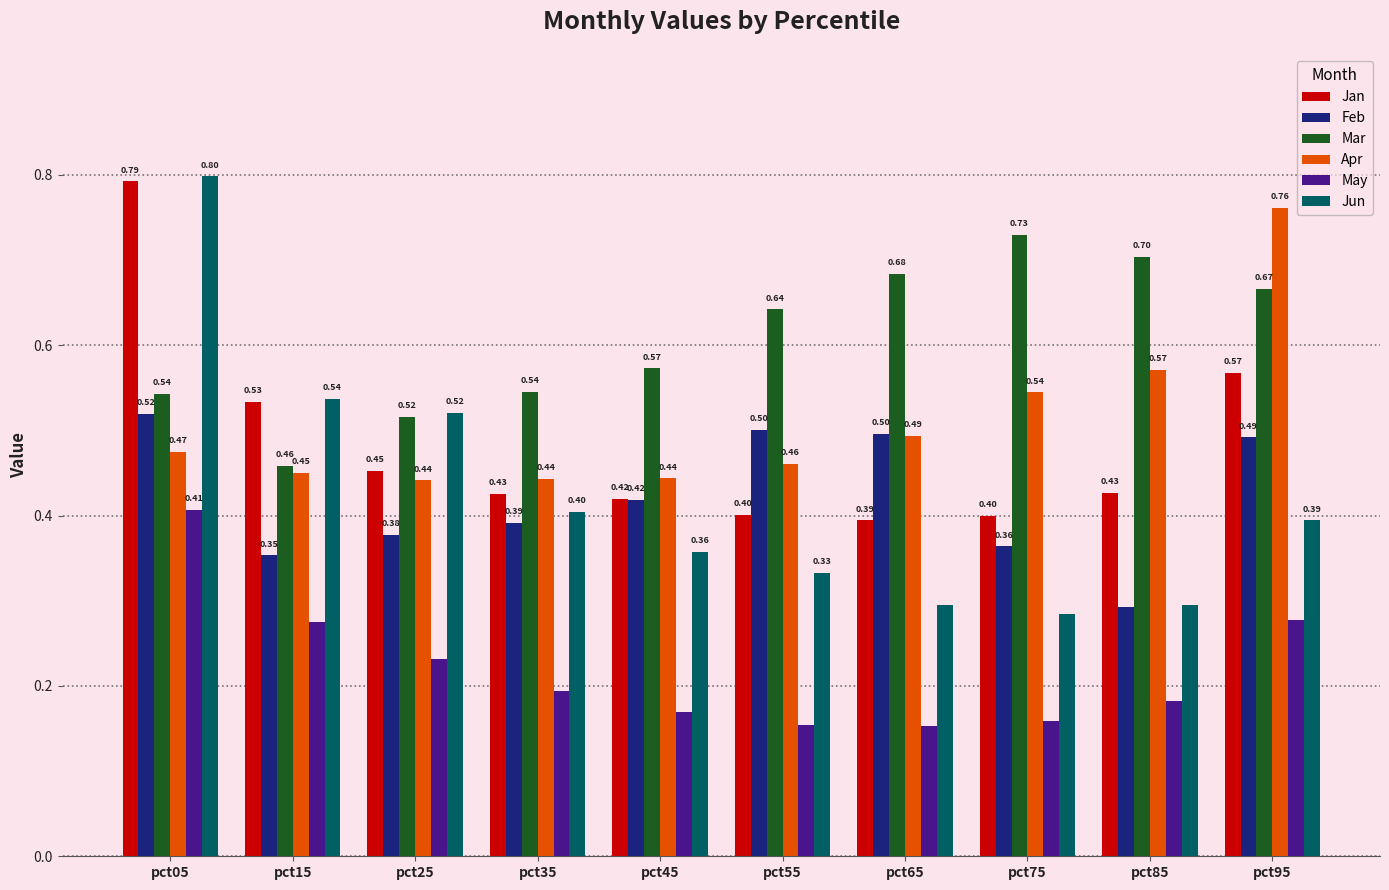

How many bars are there in total?

60